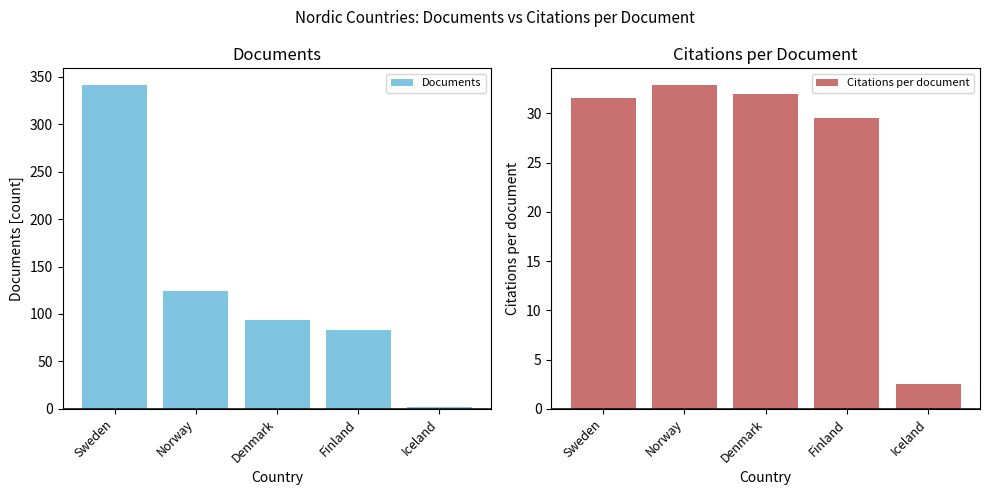

Where is Documents nearest to the value 172?

Norway